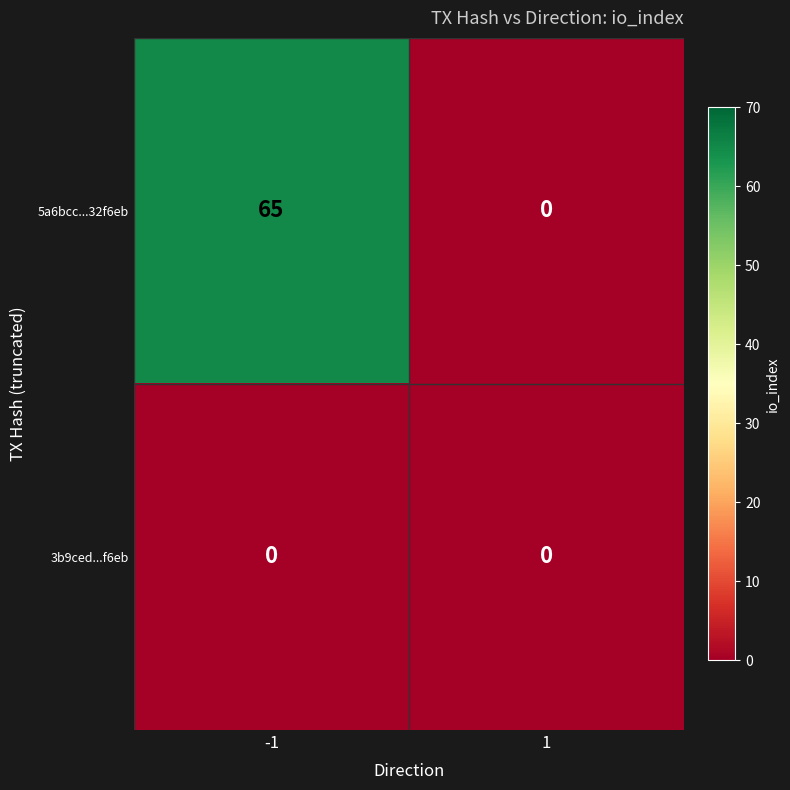

What is the maximum value for 5a6bcc...32f6eb?

65